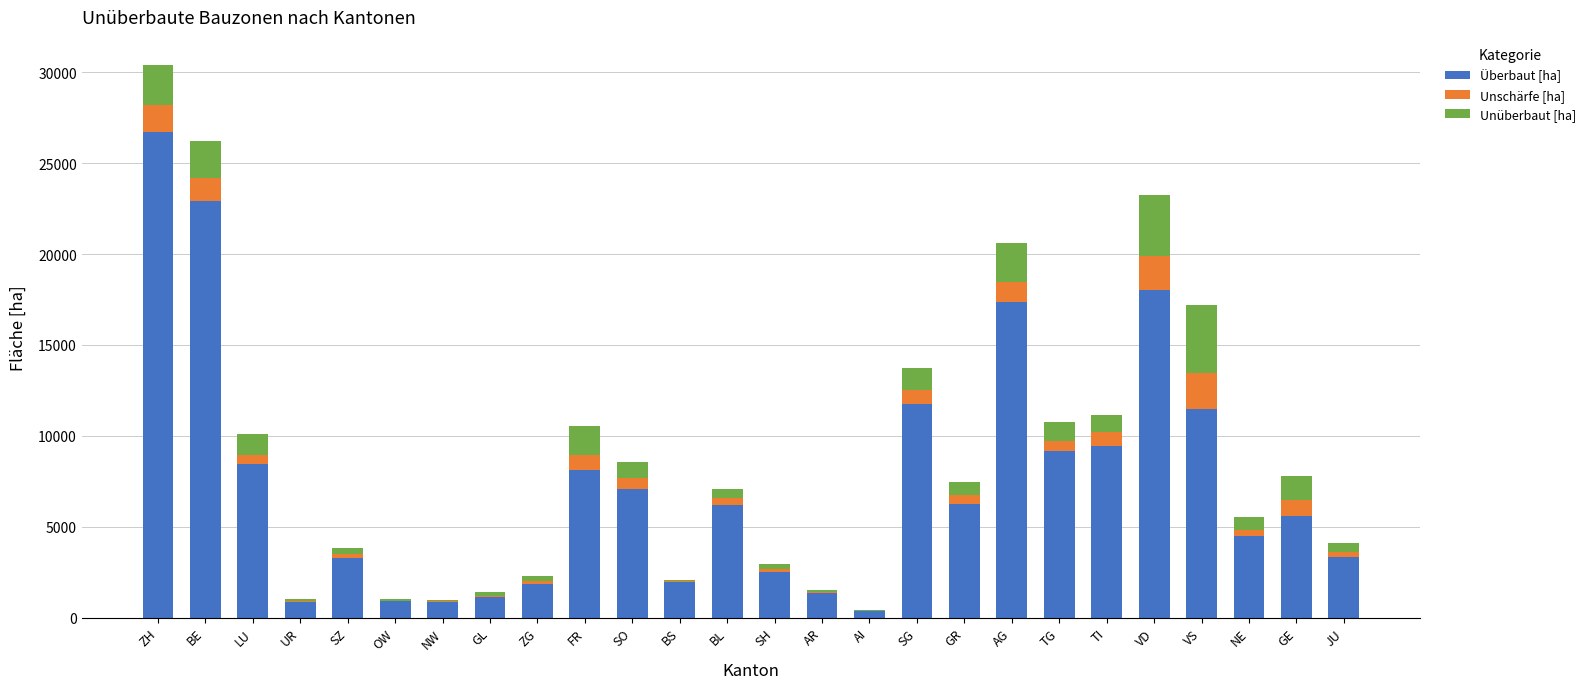

At which category is the sum across all series the highest?

ZH